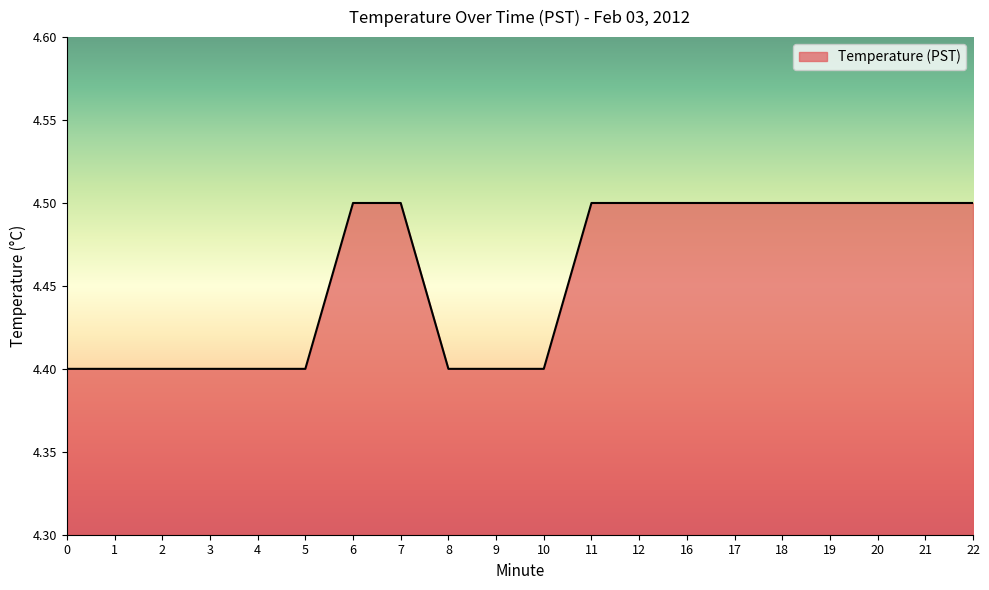

What is the greatest value displayed?

4.5